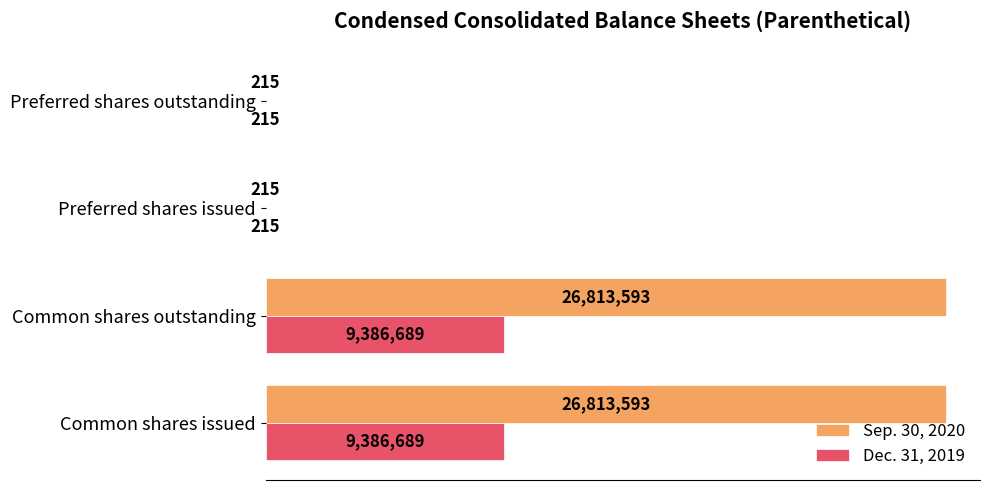

What is the lowest value of the Dec. 31, 2019 series?

215